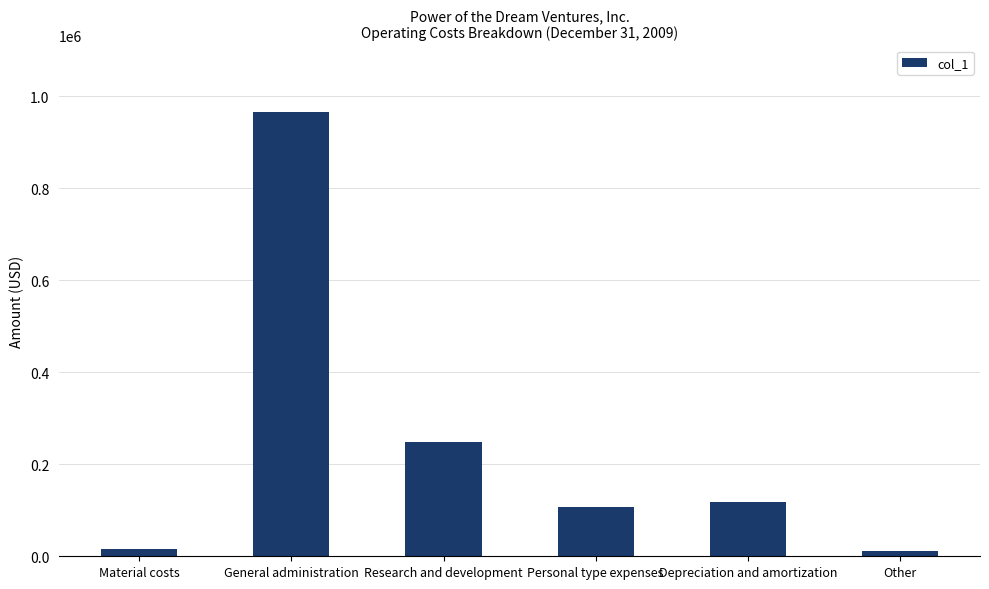

What value does the data have at Research and development?

247450.2